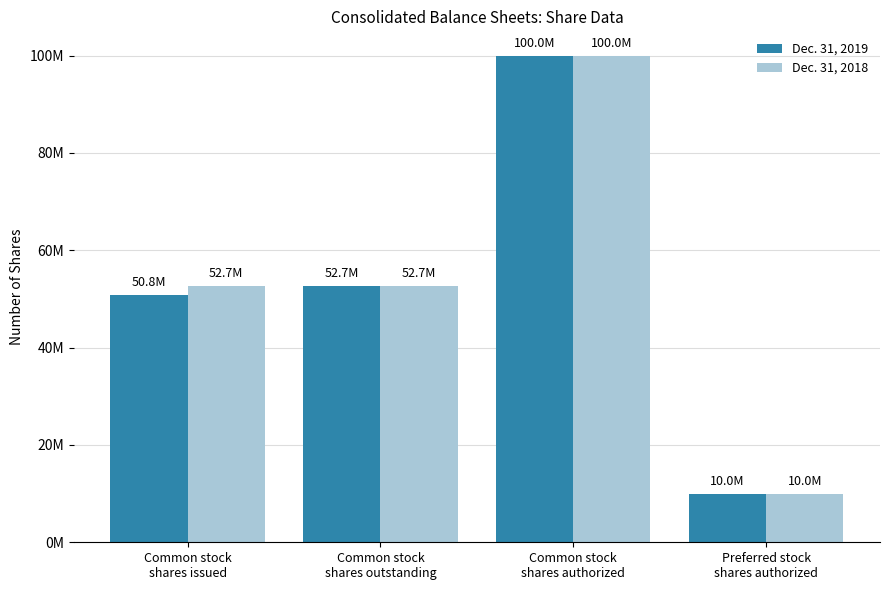

What is the highest value of the Dec. 31, 2018 series?

100000000